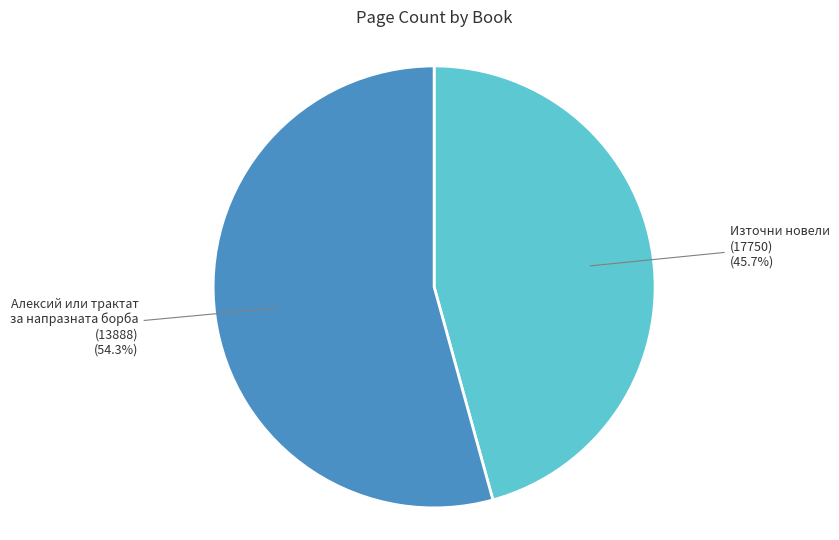

What is the largest slice in the pie chart?

Алексий или трактат за напразната борба (13888)